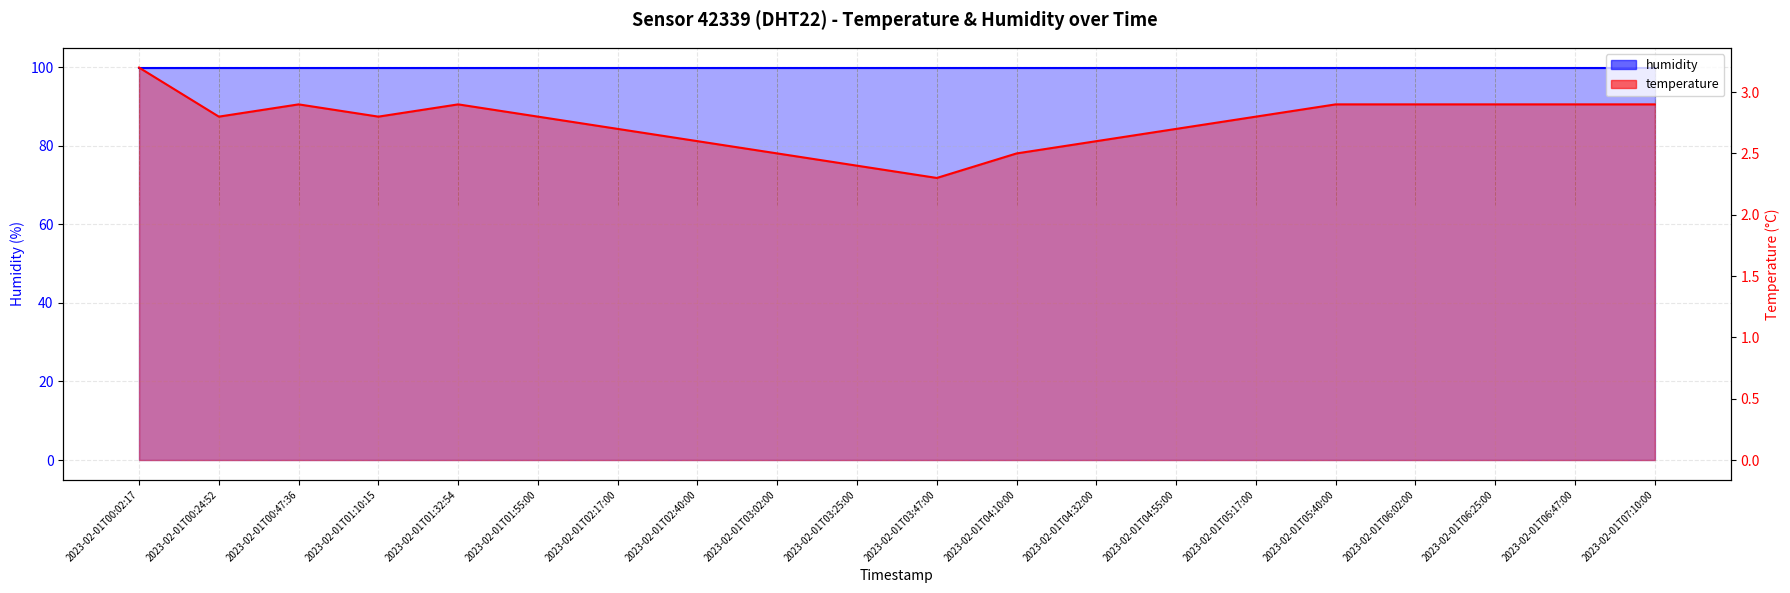

Where is the first local maximum?

2023-02-01T00:47:36